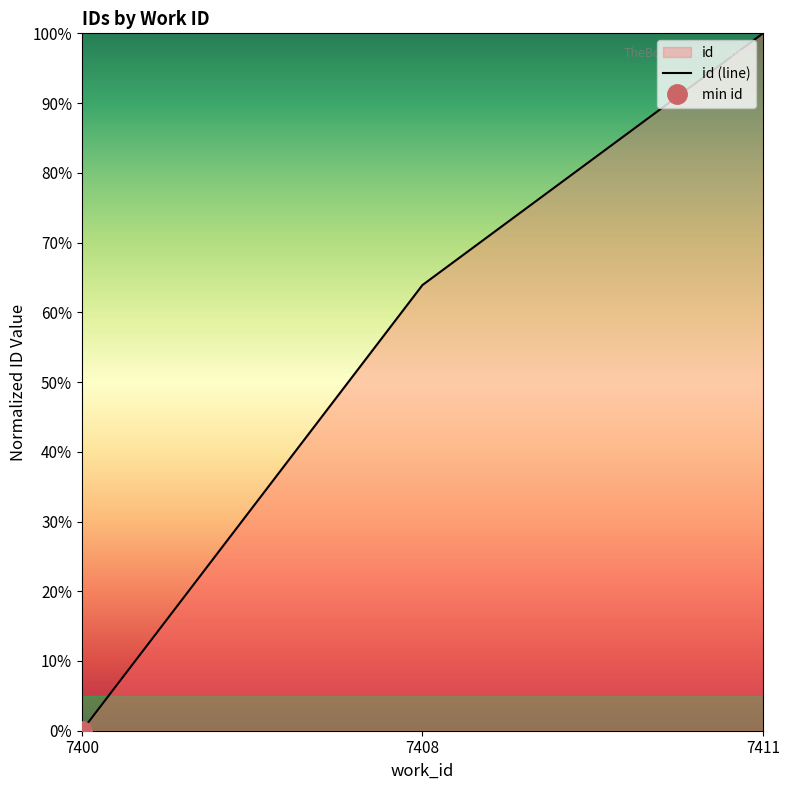

What is the value of the 2nd point from the left?

63.9